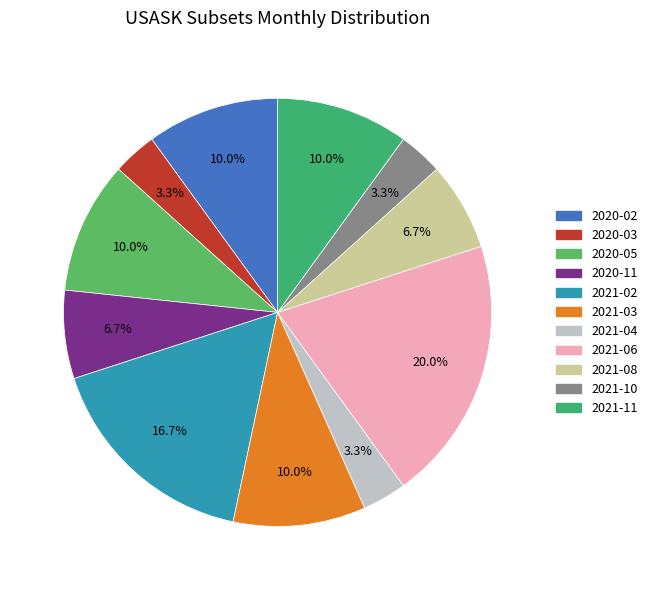

To the nearest percent, what portion does 2021-02 represent?

17%